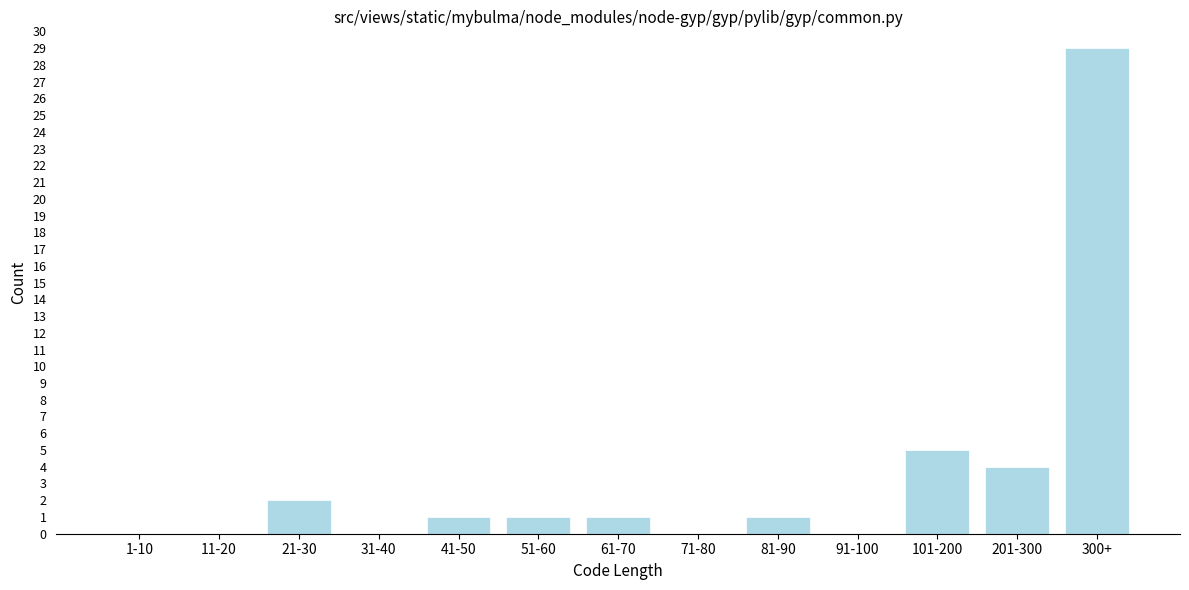

Reading left to right, extract all data points from this chart.

1-10=0	11-20=0	21-30=2	31-40=0	41-50=1	51-60=1	61-70=1	71-80=0	81-90=1	91-100=0	101-200=5	201-300=4	300+=29